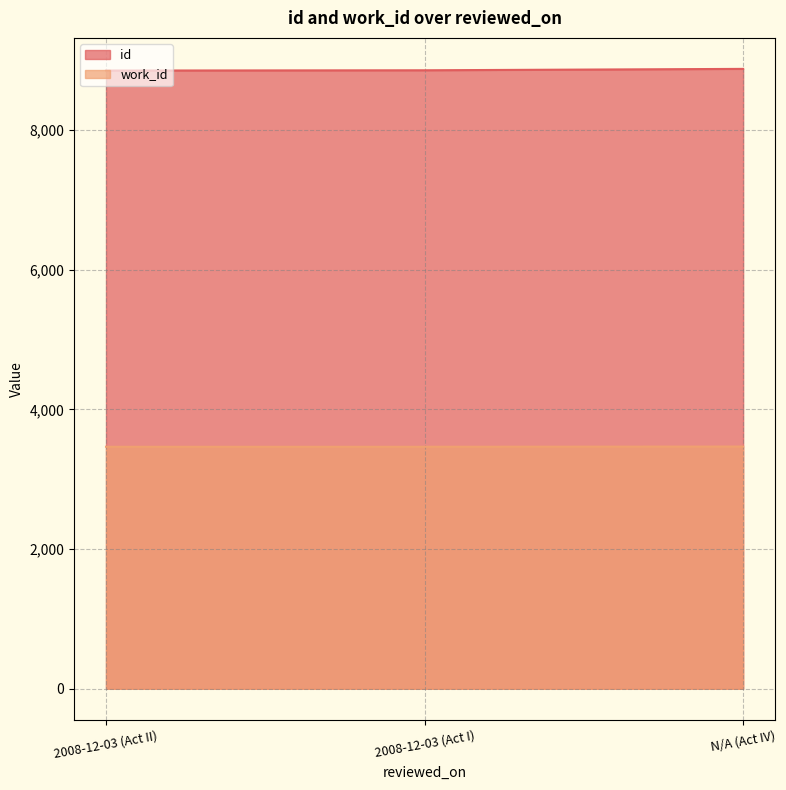

Reading left to right, extract all data points from this chart.

id: 8852	8856	8876
work_id: 3465	3465	3468